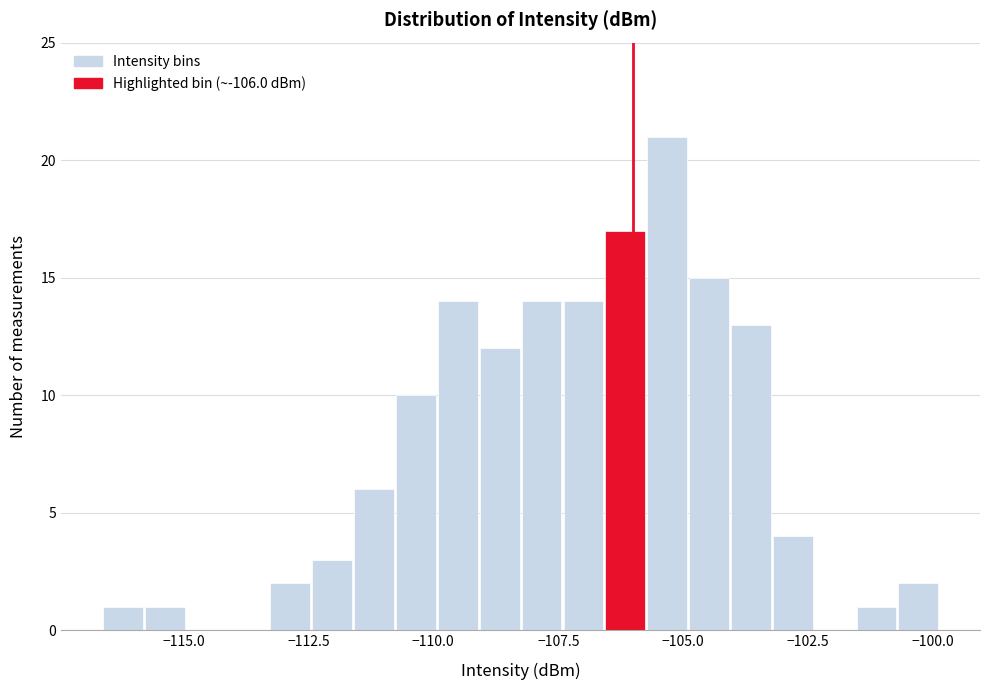

Read against the x-axis, roughly where is the centre of the tallest bar?

-105.5